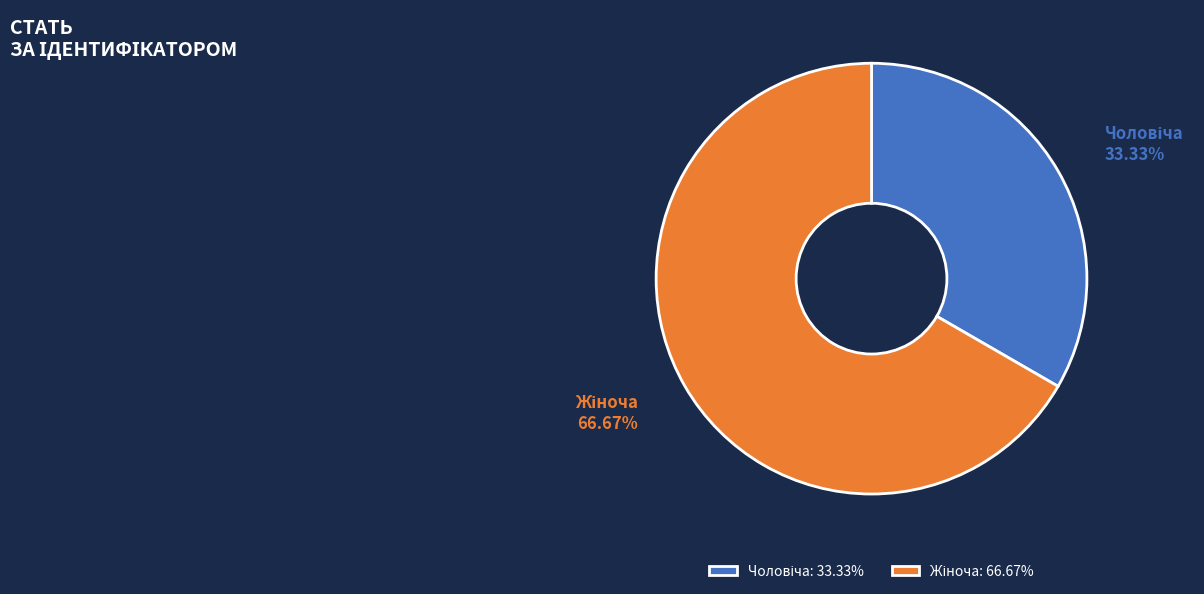

To the nearest percent, what is the difference between the largest and smallest slice percentages?

33%